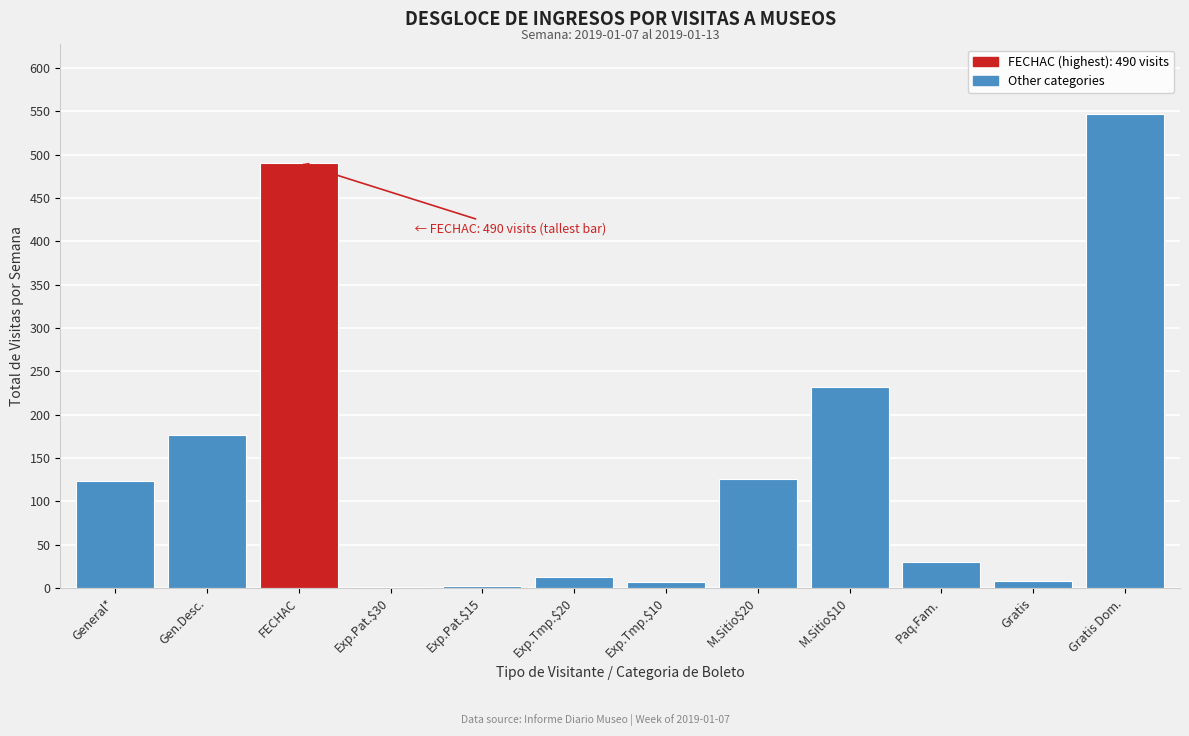

What is the maximum value shown in the chart?

547